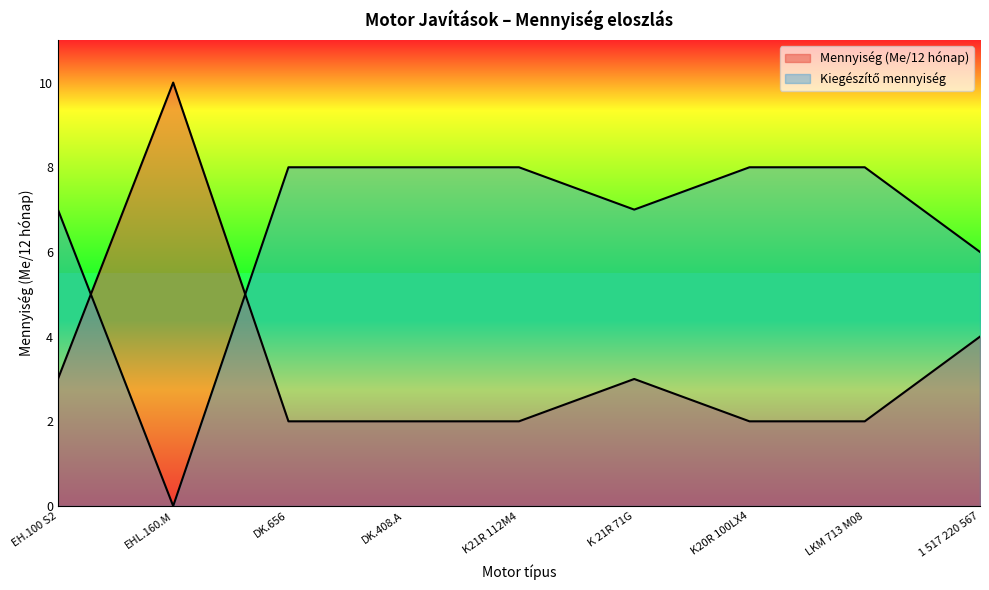

Does the chart display data point markers on the line(s)?

No